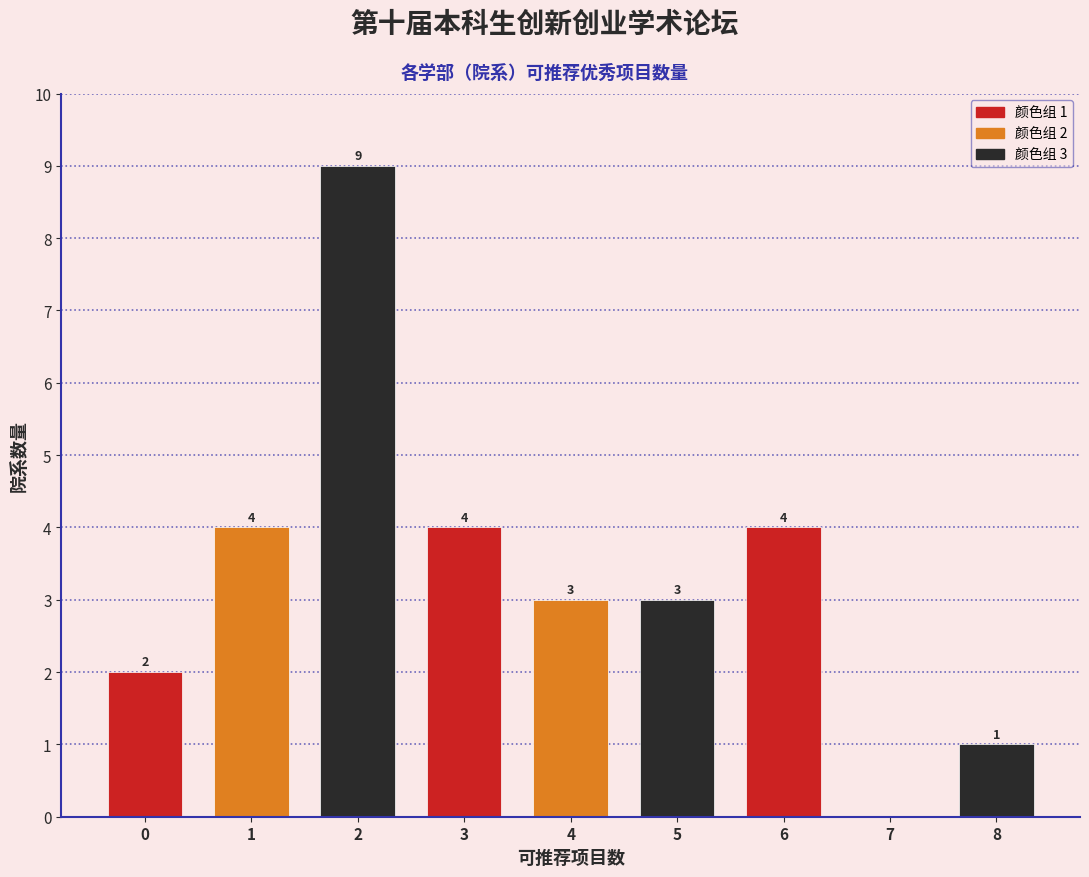

Which range on the x-axis has the tallest bar?

1.5 to 2.5